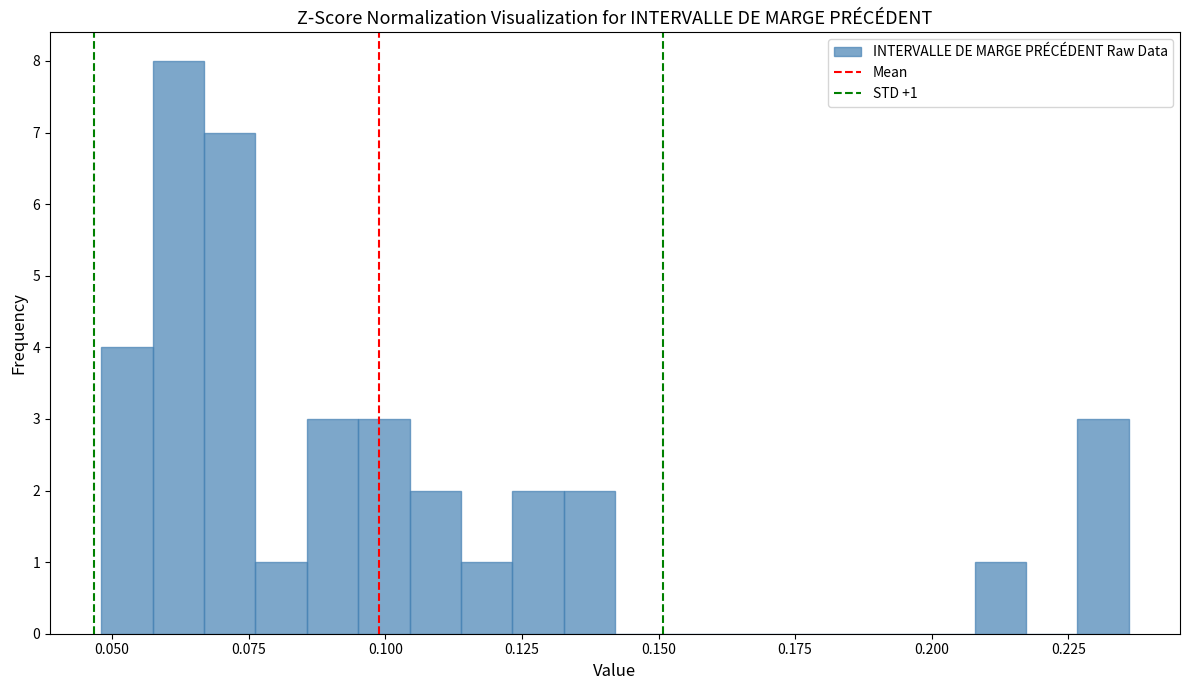

Read against the x-axis, roughly where is the centre of the tallest bar?

0.060